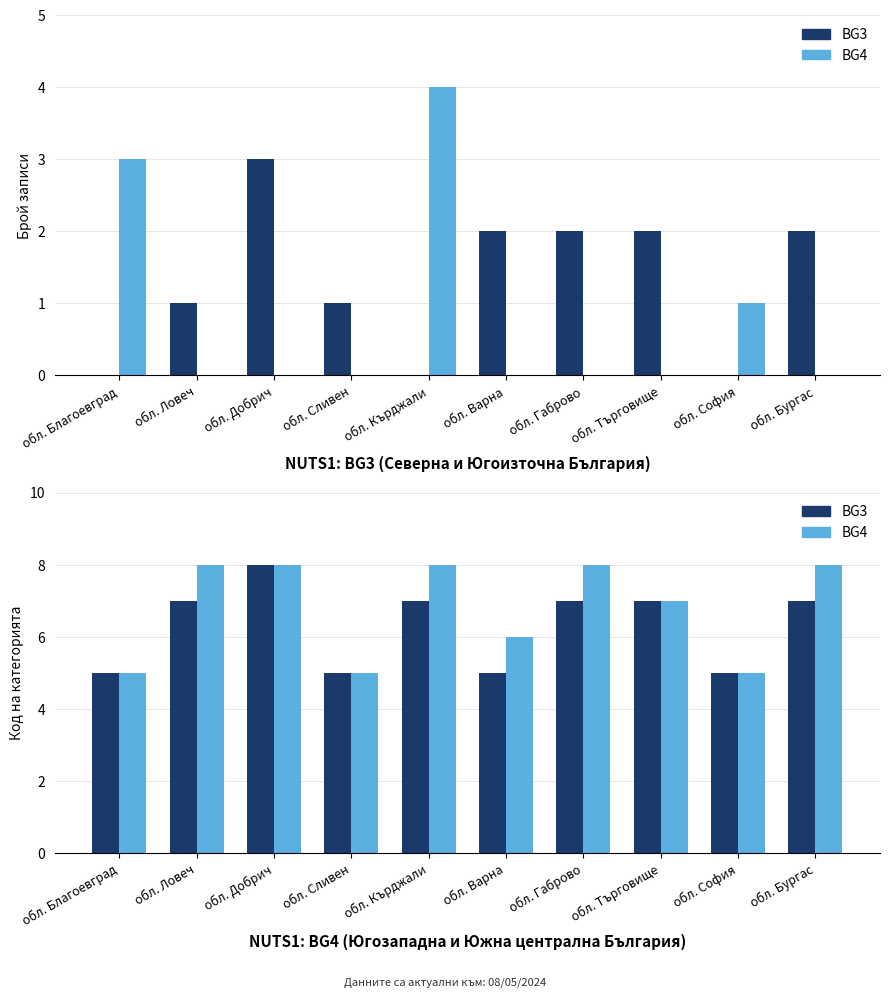

Reading left to right, extract all data points from this chart.

BG3: обл. Благоевград=5	обл. Ловеч=7	обл. Добрич=8	обл. Сливен=5	обл. Кърджали=7	обл. Варна=5	обл. Габрово=7	обл. Търговище=7	обл. София=5	обл. Бургас=7
BG4: обл. Благоевград=5	обл. Ловеч=8	обл. Добрич=8	обл. Сливен=5	обл. Кърджали=8	обл. Варна=6	обл. Габрово=8	обл. Търговище=7	обл. София=5	обл. Бургас=8